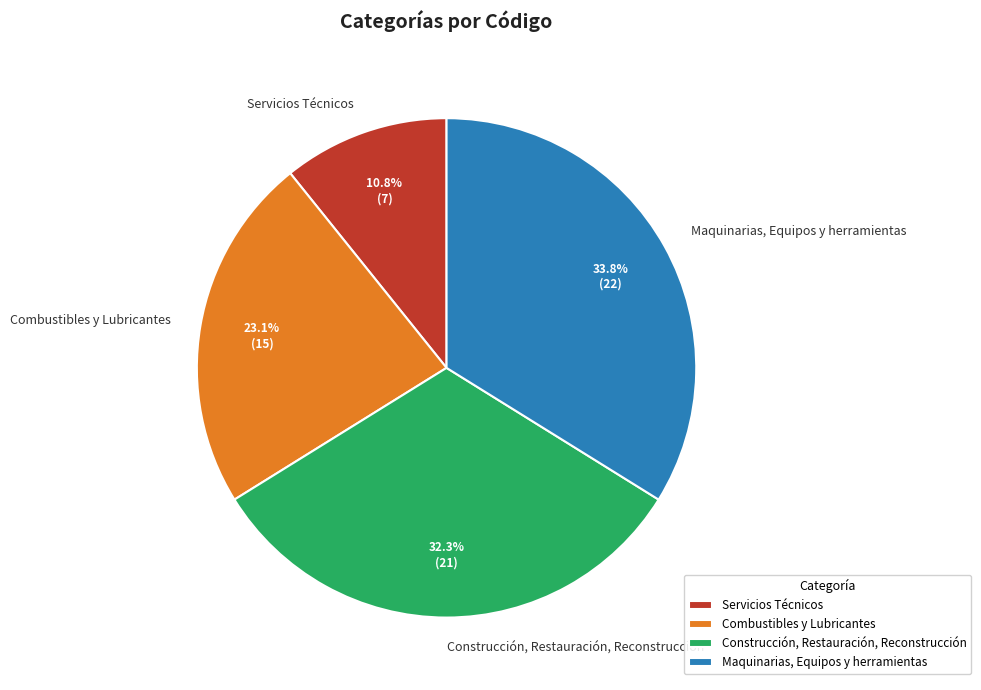

To the nearest percent, what is the combined percentage of Servicios Técnicos and Construcción, Restauración, Reconstrucción?

43%